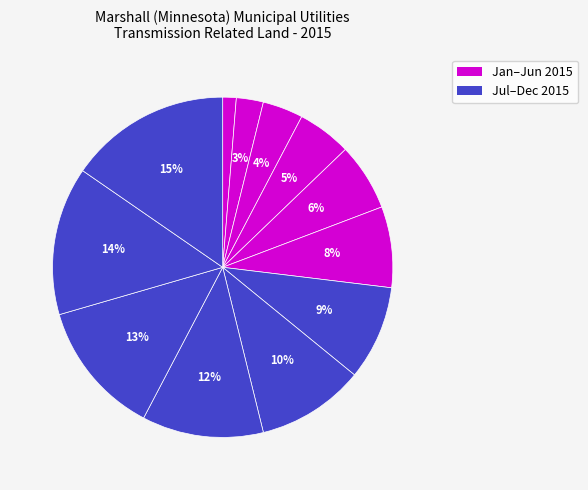

Rank the categories by value from lowest to highest.

January 2015, February 2015, March 2015, April 2015, May 2015, June 2015, July 2015, August 2015, September 2015, October 2015, November 2015, December 2015